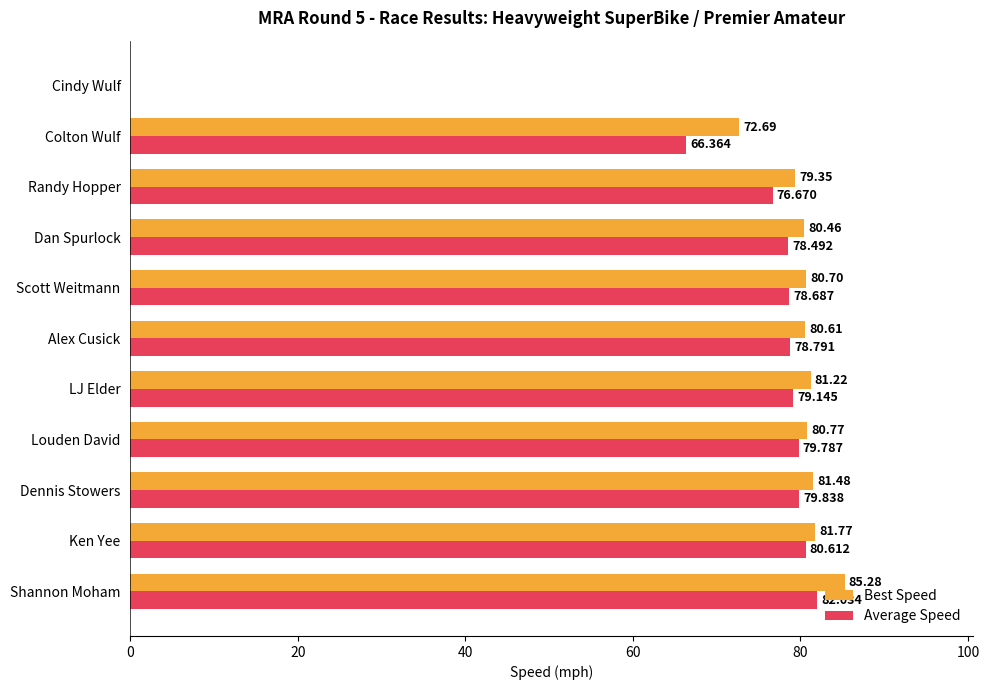

How many values in the Best Speed series exceed 80?

8